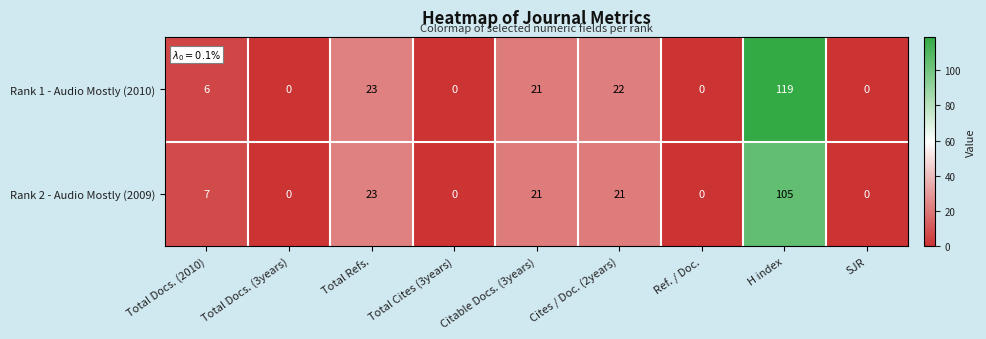

Rank the series by their average value, from lowest to highest.

Rank 2 - Audio Mostly (2009), Rank 1 - Audio Mostly (2010)